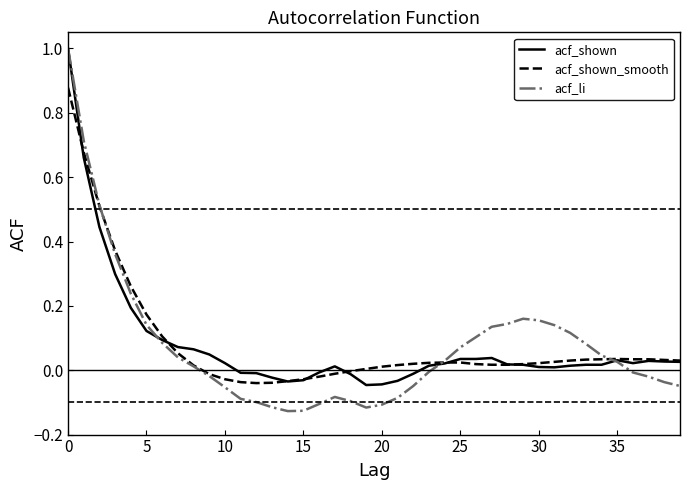

Which series has the largest range (max minus min)?

acf_li